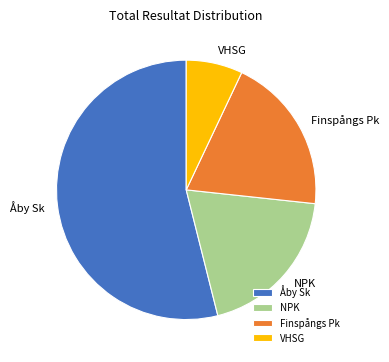

Approximately how many times larger is the value at Finspångs Pk compared to Åby Sk?

0.4